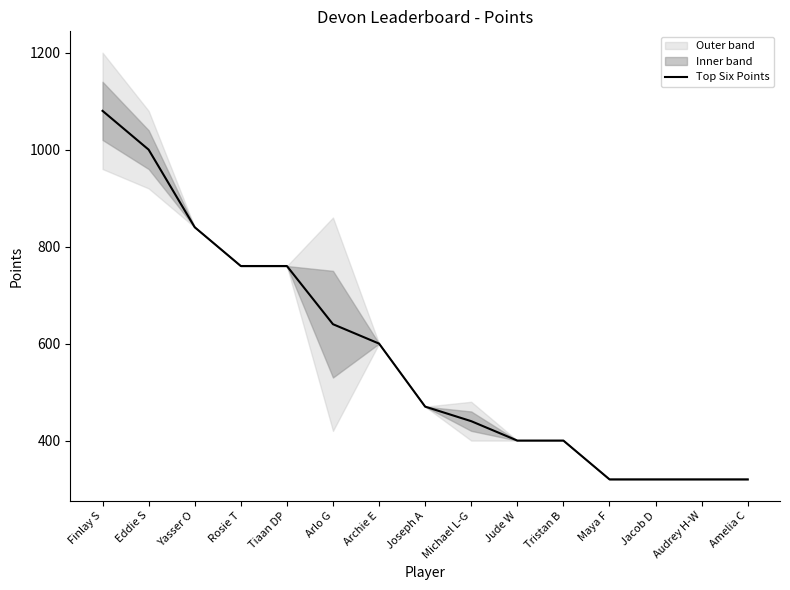

List the labels in order of value, largest first.

Finlay S, Eddie S, Yasser O, Rosie T, Tiaan DP, Arlo G, Archie E, Joseph A, Michael L-G, Jude W, Tristan B, Maya F, Jacob D, Audrey H-W, Amelia C